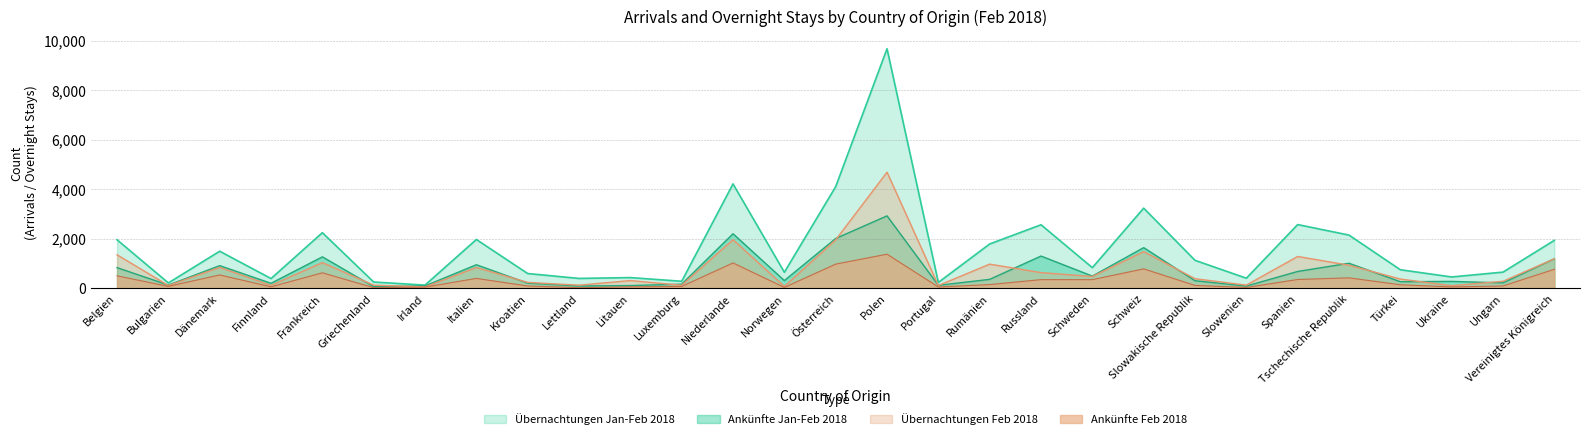

True or false: Übernachtungen Feb 2018 and Ankünfte Feb 2018 cross at least once.

False